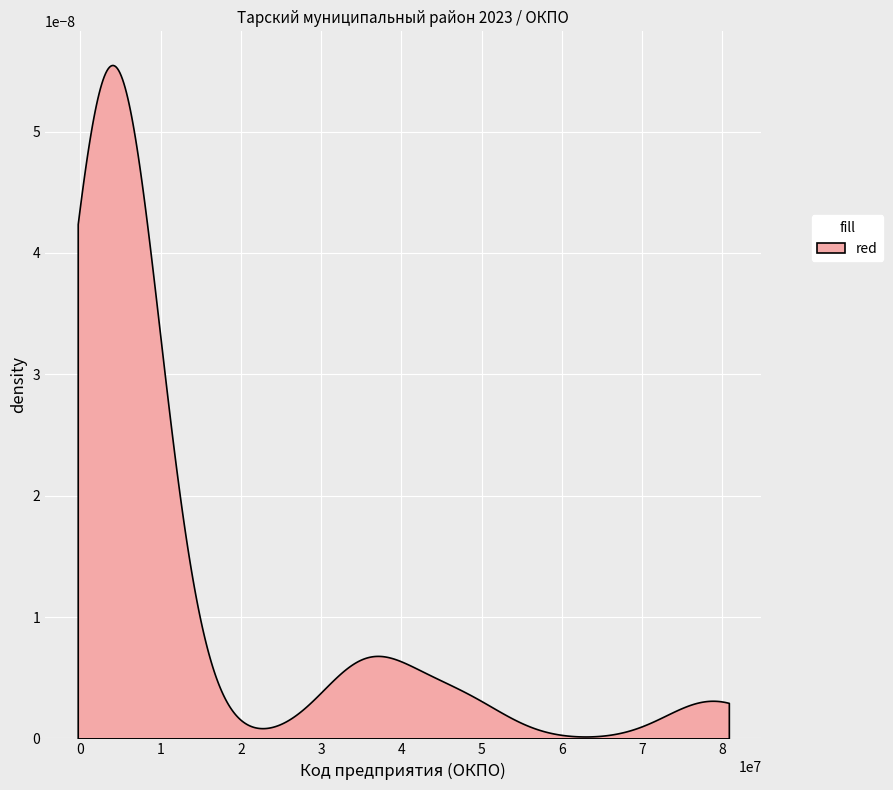

What is the difference between the maximum and minimum values?

77112135